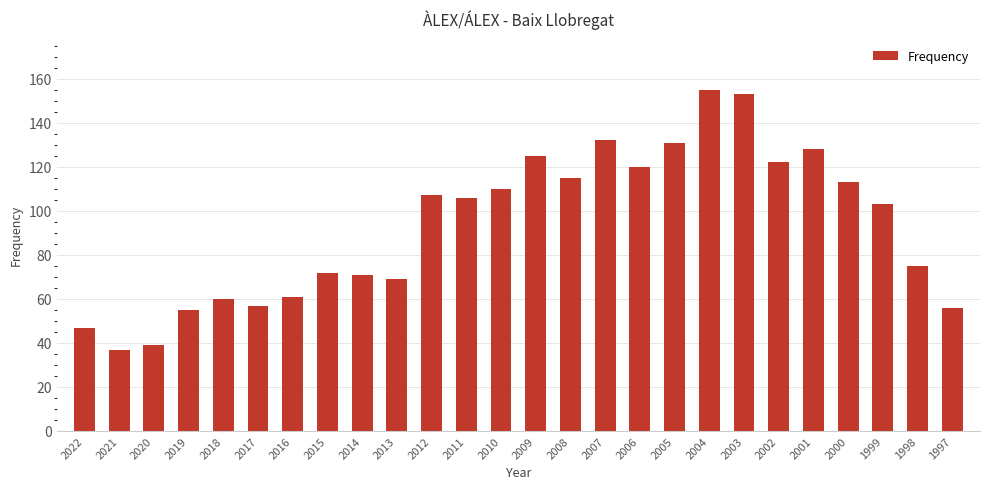

Is it true that the value at 2021 is 23?

False